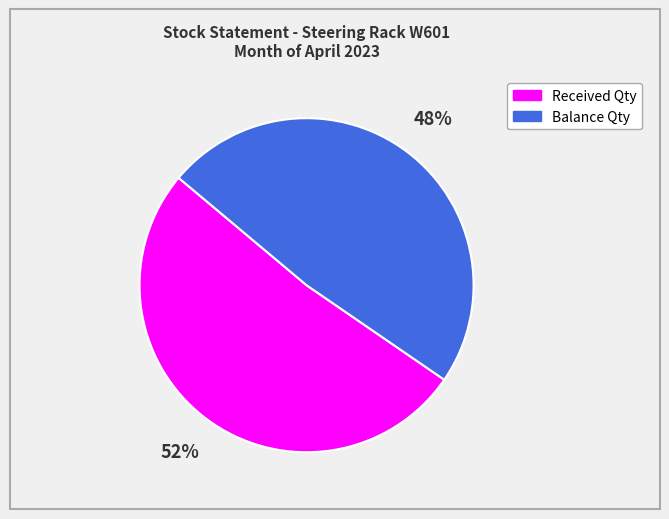

Which has a higher value, Balance or Received?

Received